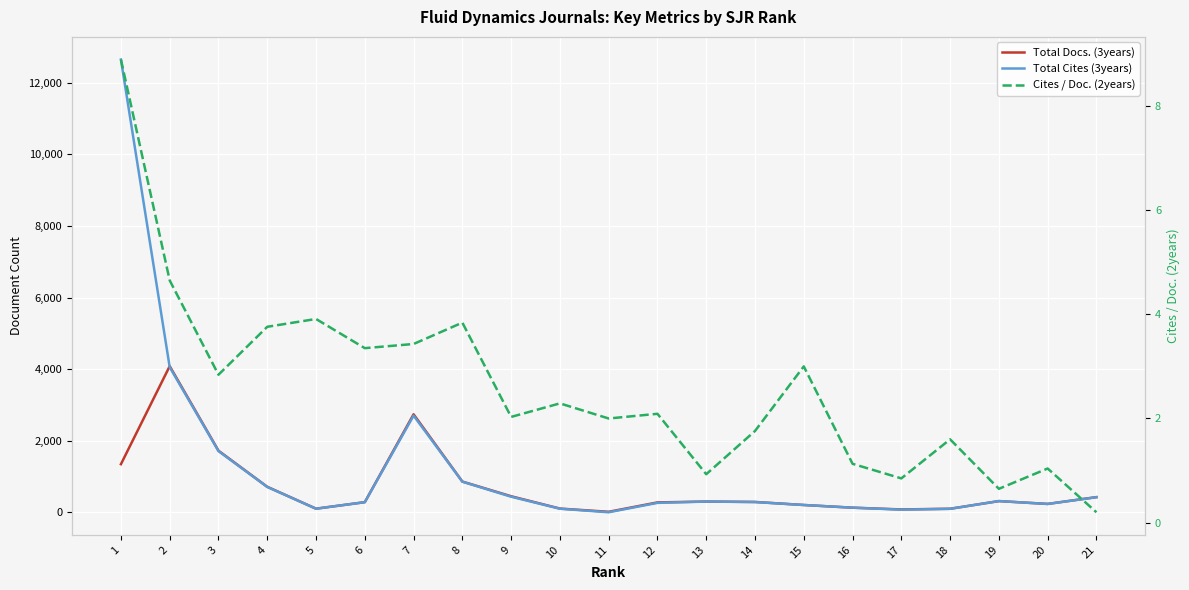

Is it true that Total Cites (3years) equals 1.7 at 11?

False